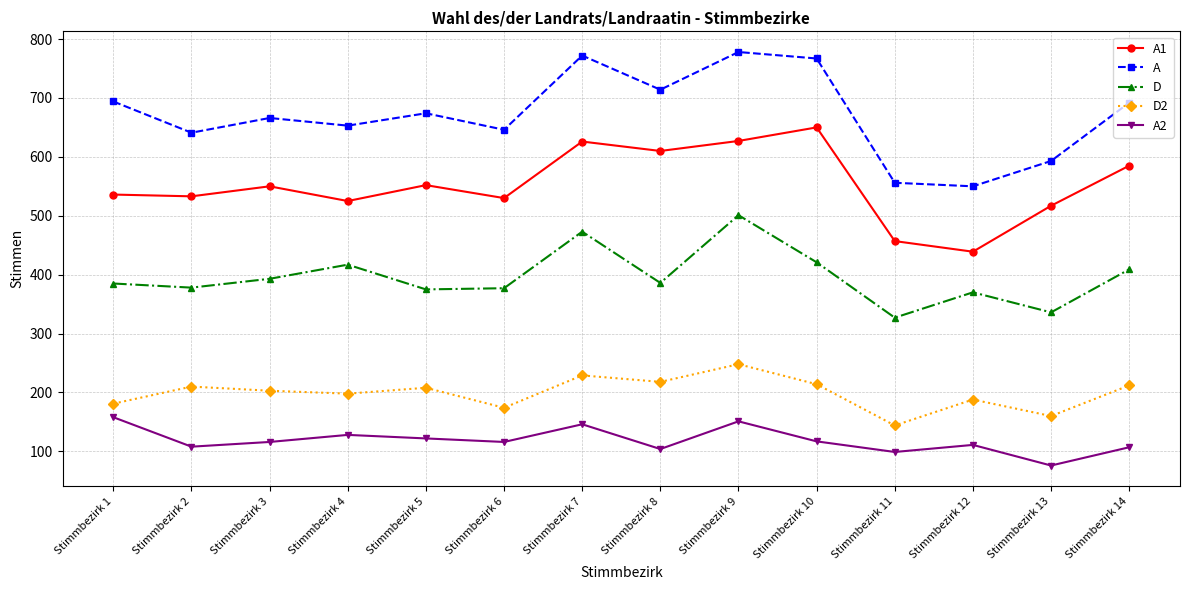

What is the lowest value of the A1 series?

439